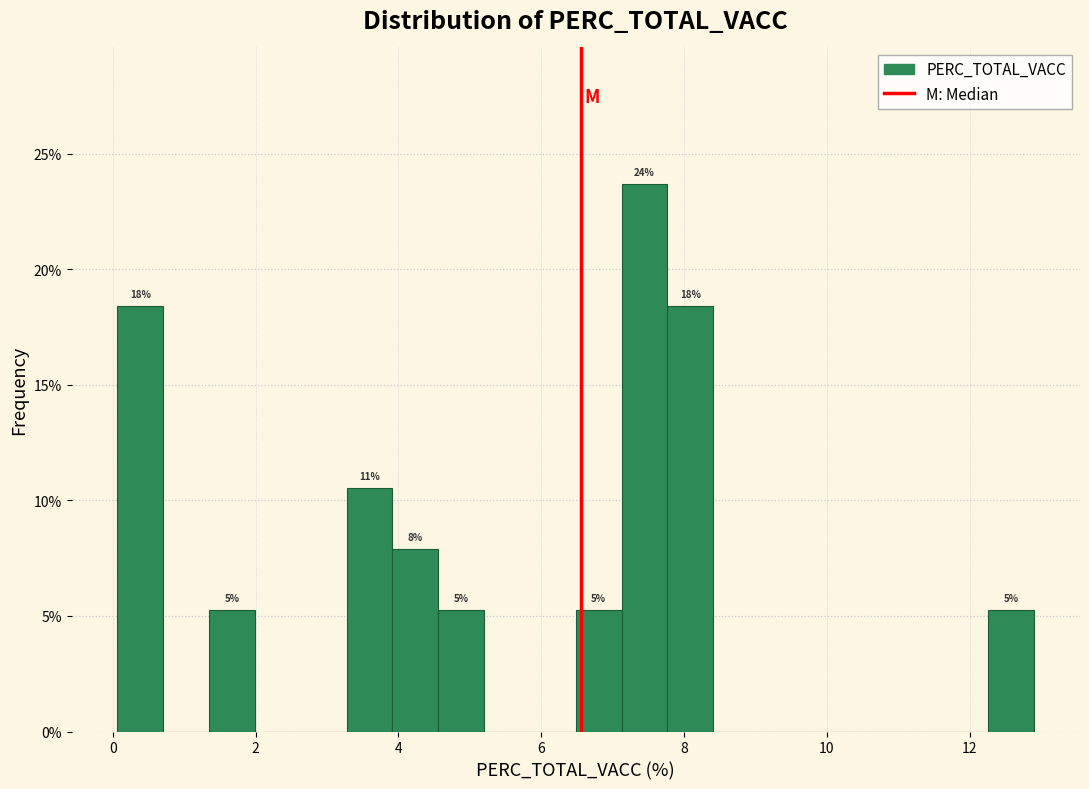

Read against the x-axis, roughly where is the centre of the tallest bar?

7.4